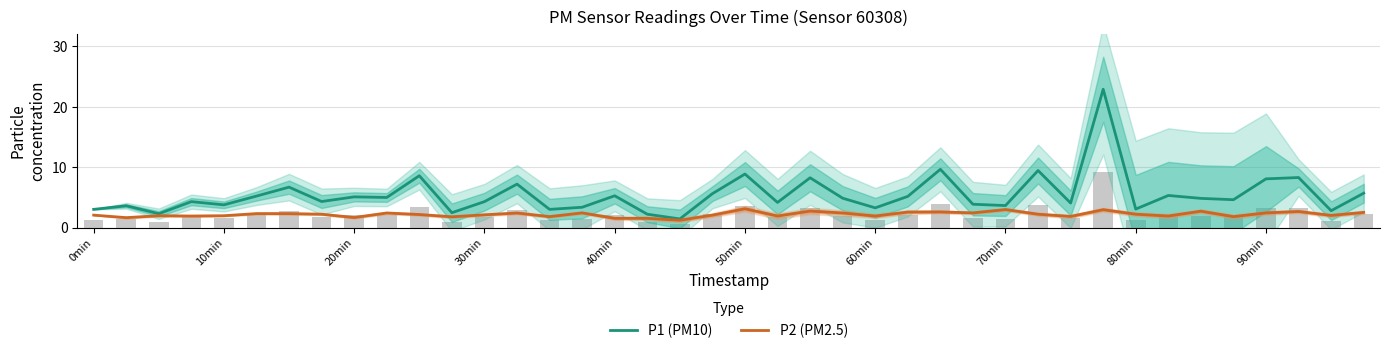

What is the label of the 6th bar from the right?

34